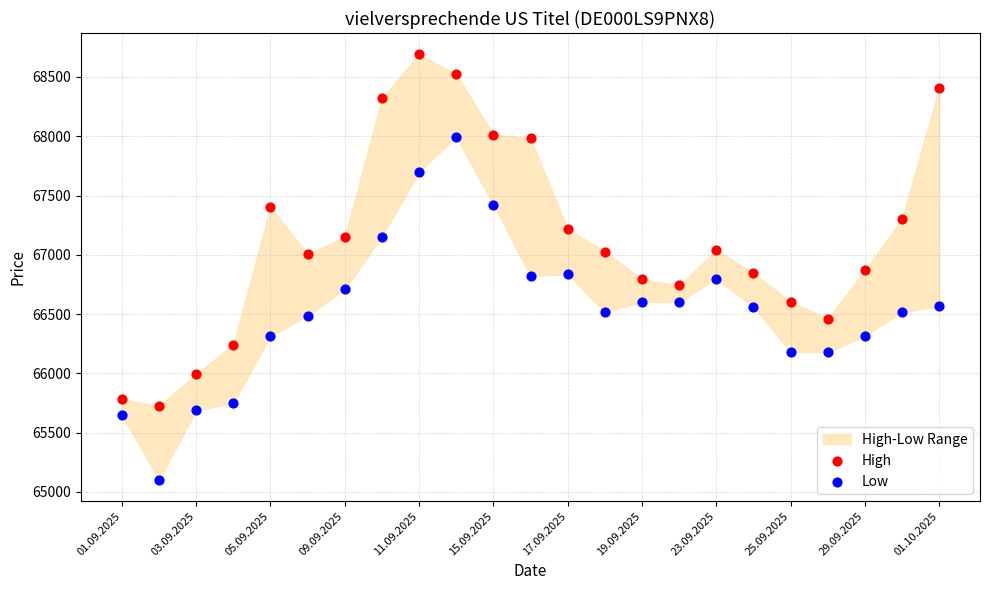

Which series contains the lowest Y value?

Low